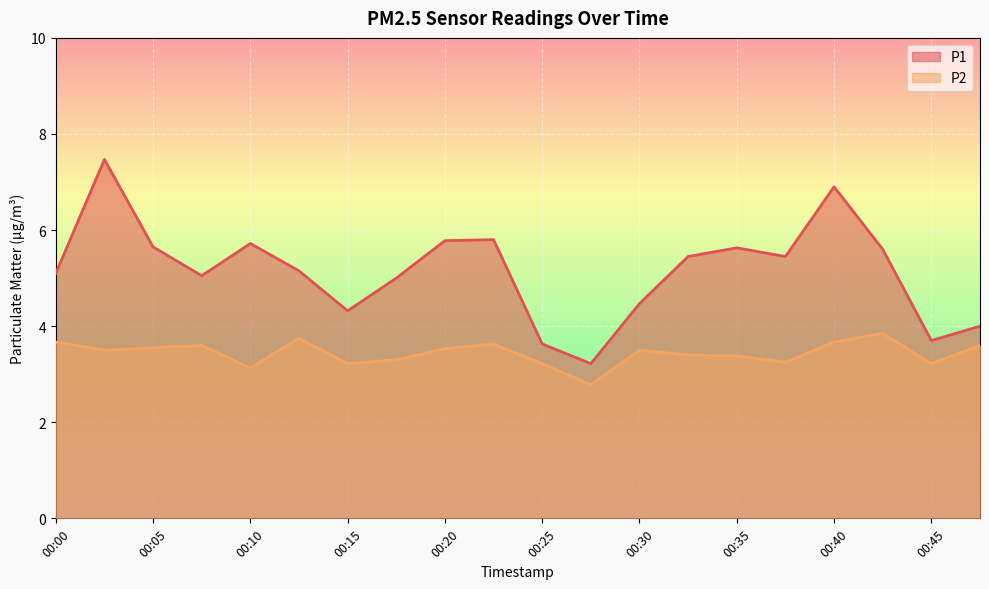

What is the value of the P1 point at the 11th from the left?

3.6